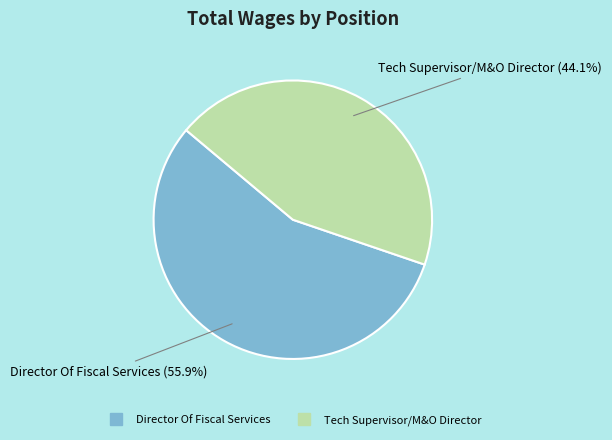

Do Director Of Fiscal Services and Tech Supervisor/M&O Director together represent more than half of the pie?

Yes